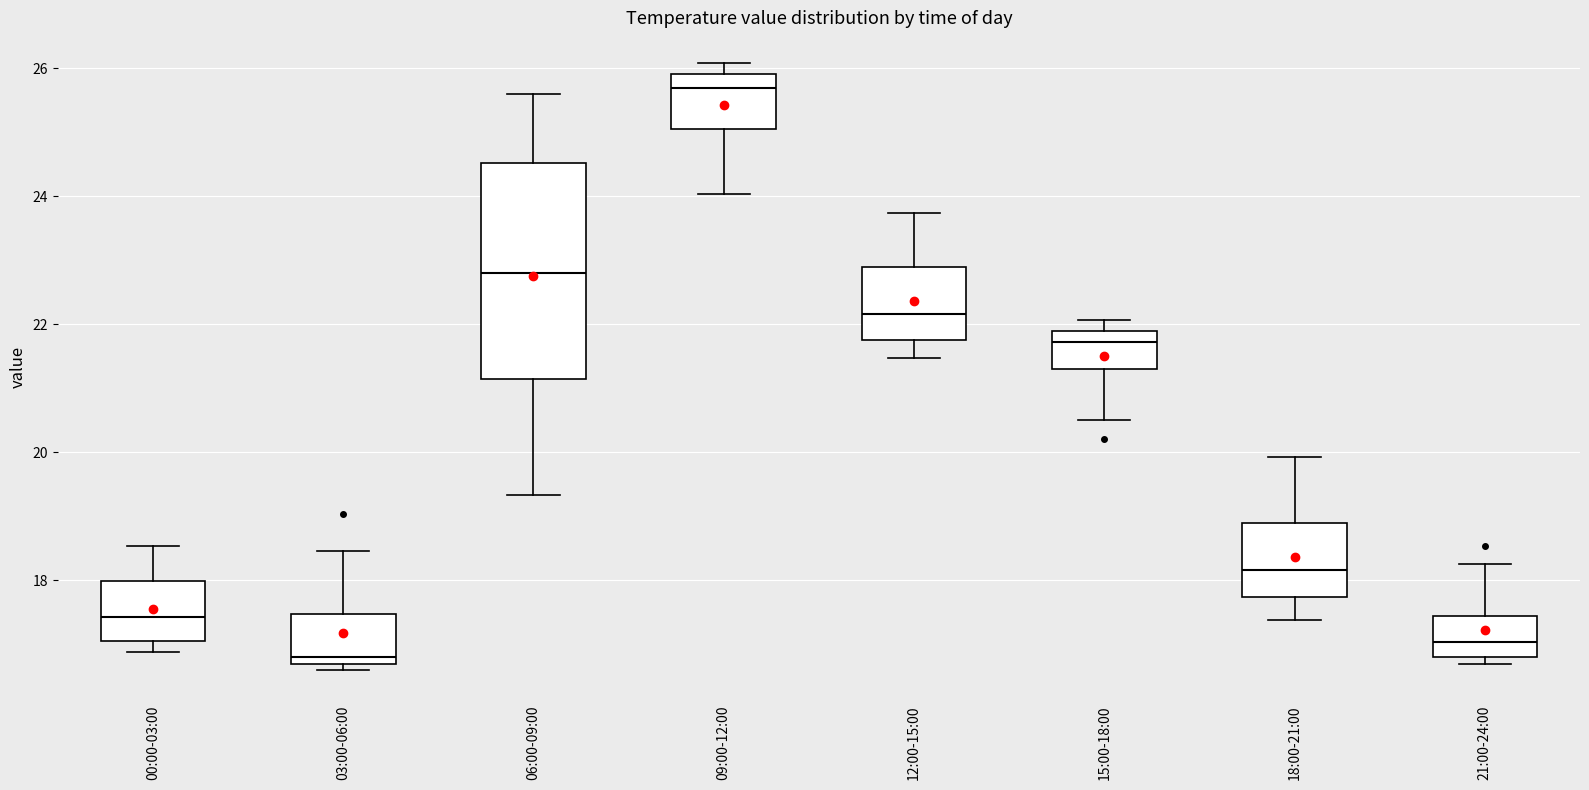

Which box is the tallest, from its lower edge to its upper edge?

06:00-09:00